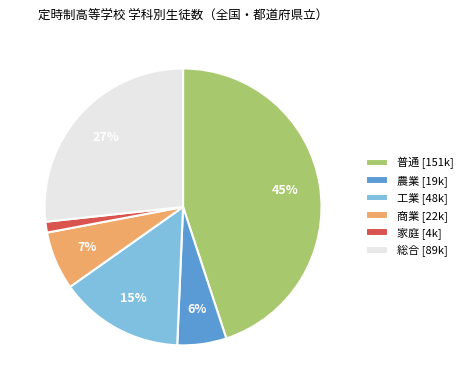

Rank the categories by value from highest to lowest.

普通, 総合, 工業, 商業, 農業, 家庭